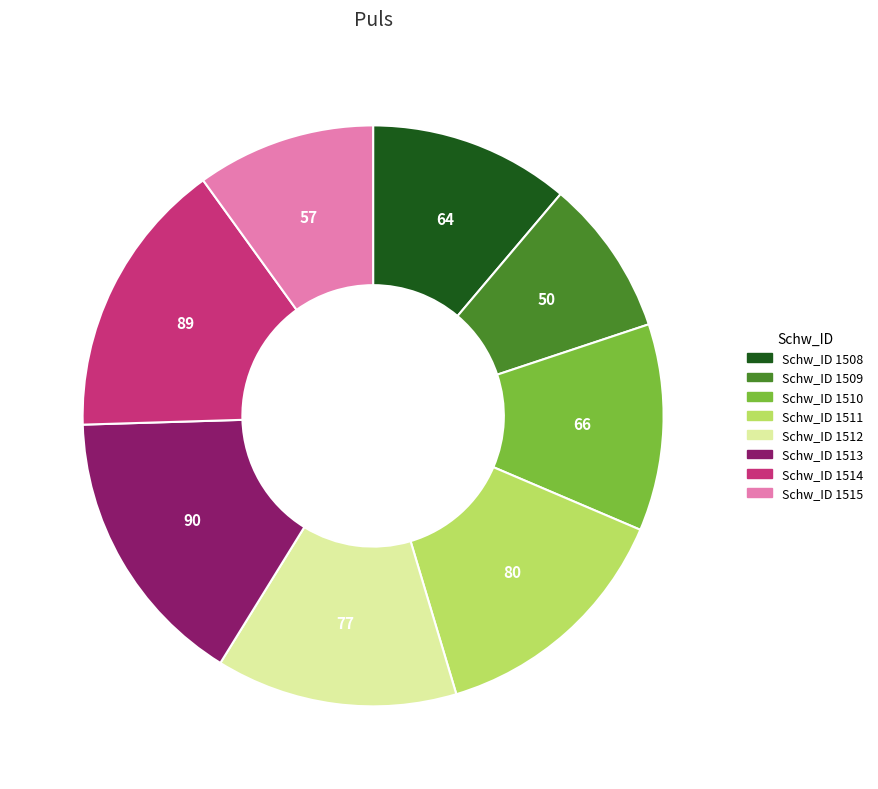

Is there any slice that represents more than half of the pie?

No